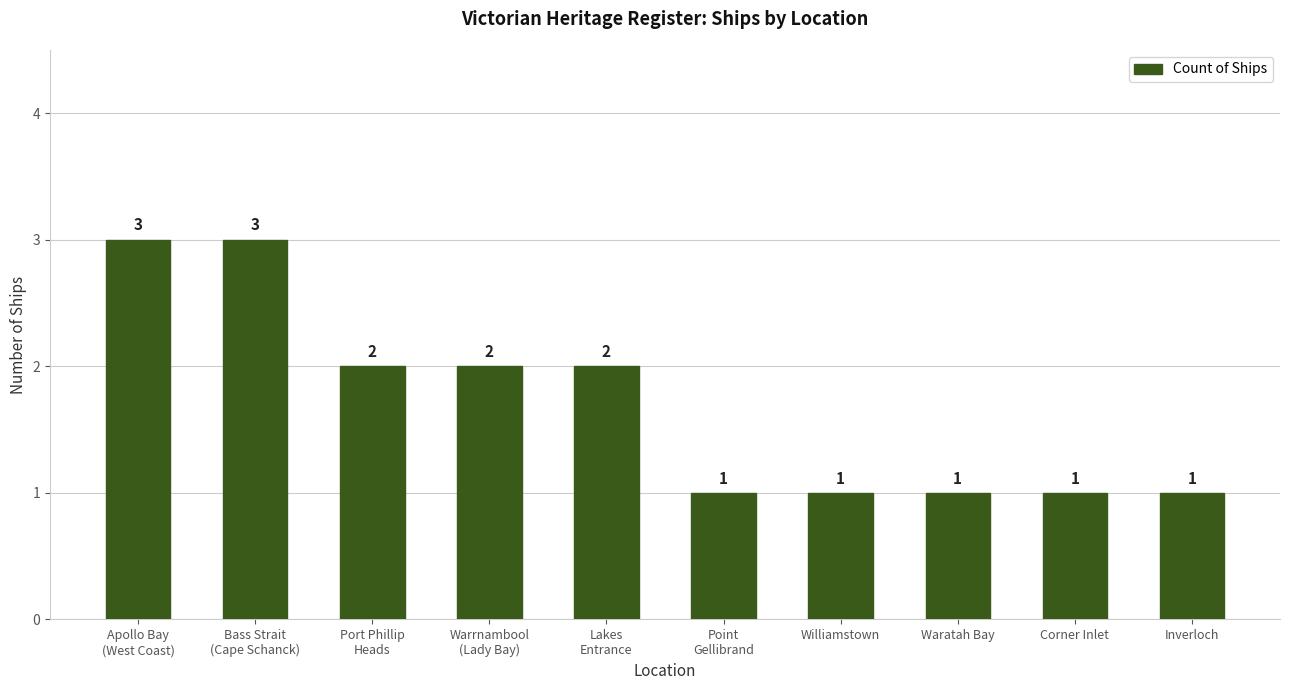

Reading right to left, what are all the values shown in this chart?

1	1	1	1	1	2	2	2	3	3